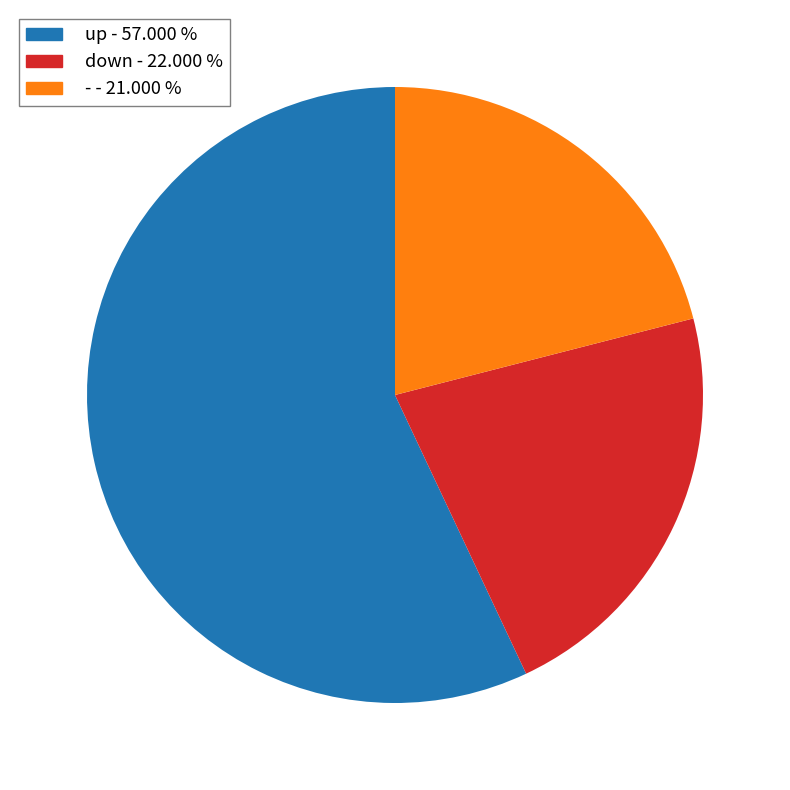

What is the smallest slice in the pie chart?

-